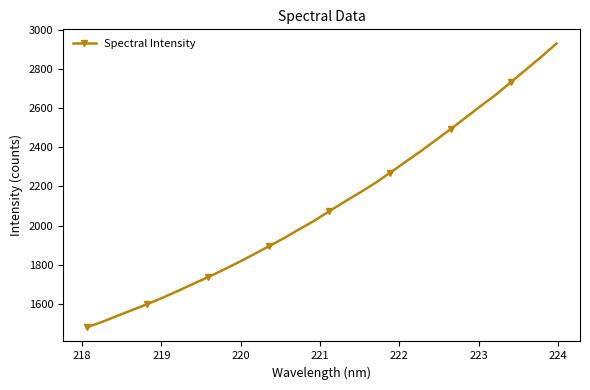

Reading left to right, what are all the values shown in this chart?

1480.1	1507.3	1538.0	1568.4	1598.9	1631.1	1665.6	1701.5	1736.4	1773.6	1812.0	1852.4	1893.9	1935.3	1980.5	2024.5	2073.6	2121.8	2168.1	2216.3	2269.6	2324.5	2378.4	2435.4	2492.9	2552.0	2611.7	2669.6	2734.2	2798.6	2863.2	2930.7